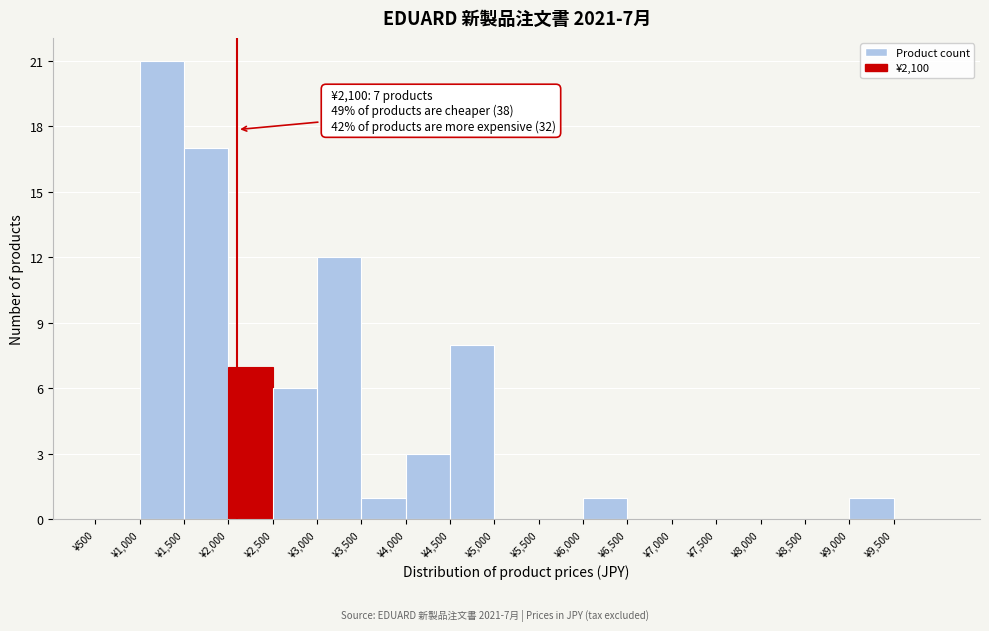

Which range on the x-axis has the tallest bar?

1000 to 1500